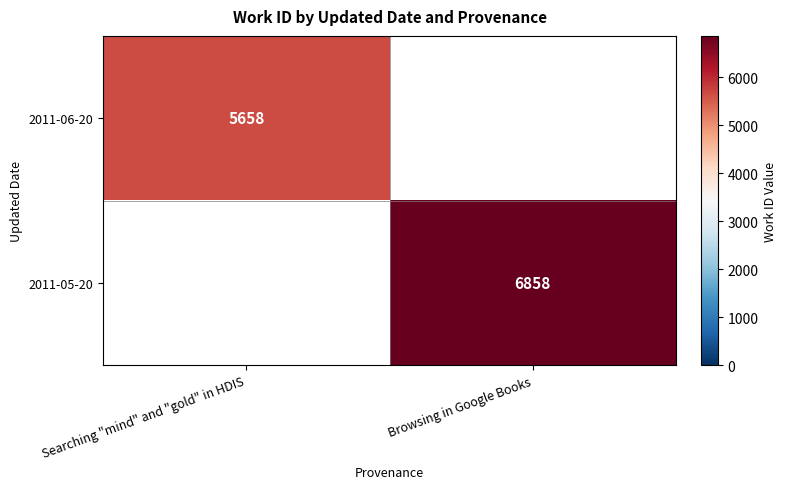

Which has a higher value, Searching "mind" and "gold" in HDIS or Browsing in Google Books?

Browsing in Google Books